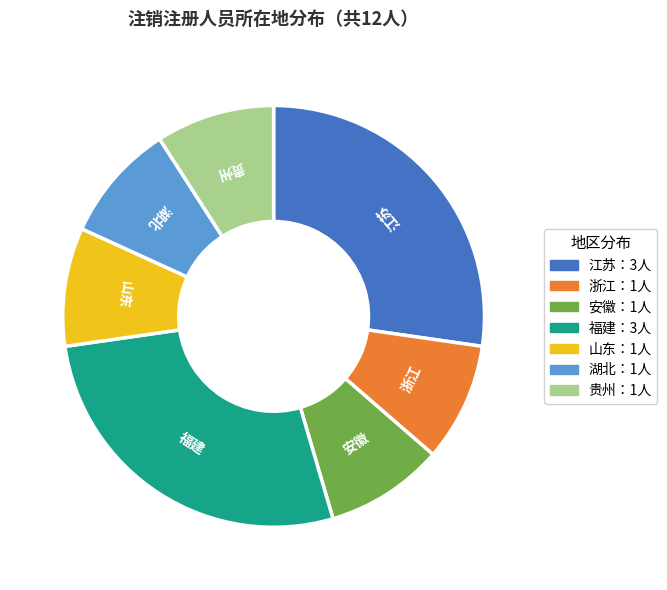

Approximately how many times larger is the value at 山东 compared to 贵州?

1.0